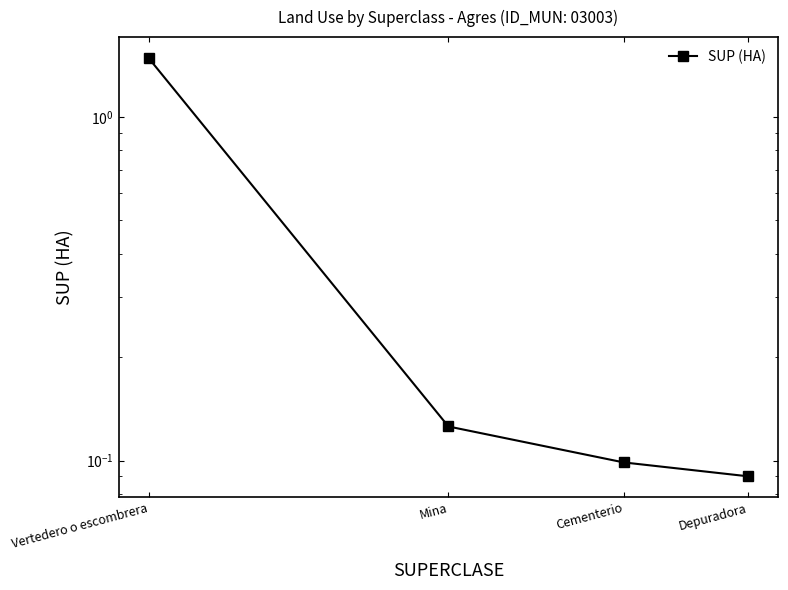

Reading left to right, list all the values displayed in this chart.

Vertedero o escombrera=1.5	Mina=0.1	Cementerio=0.1	Depuradora=0.1